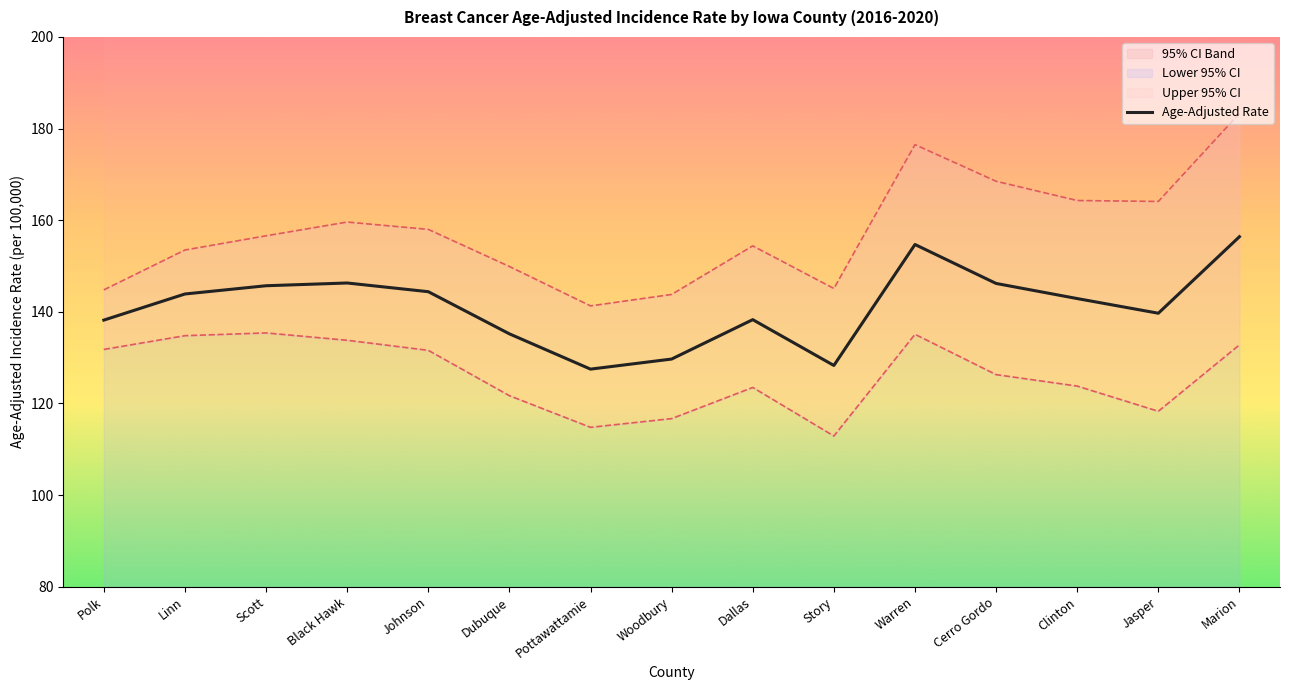

List the labels in order of value, smallest first.

Pottawattamie, Story, Woodbury, Dubuque, Polk, Dallas, Jasper, Clinton, Linn, Johnson, Scott, Cerro Gordo, Black Hawk, Warren, Marion